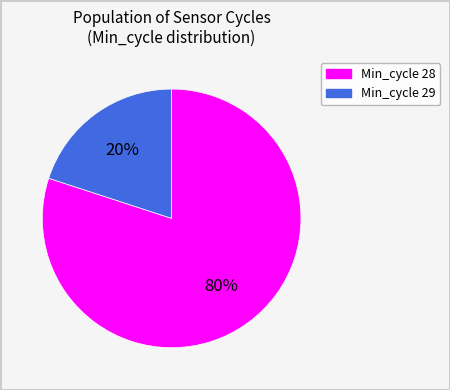

Does any single category account for the majority?

Yes